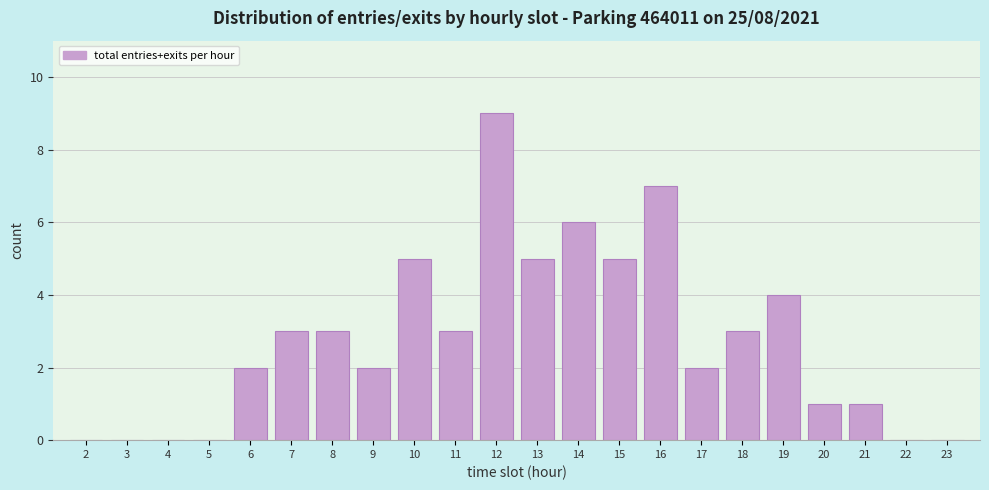

Reading left to right, what are all the values shown in this chart?

2=0	3=0	4=0	5=0	6=2	7=3	8=3	9=2	10=5	11=3	12=9	13=5	14=6	15=5	16=7	17=2	18=3	19=4	20=1	21=1	22=0	23=0